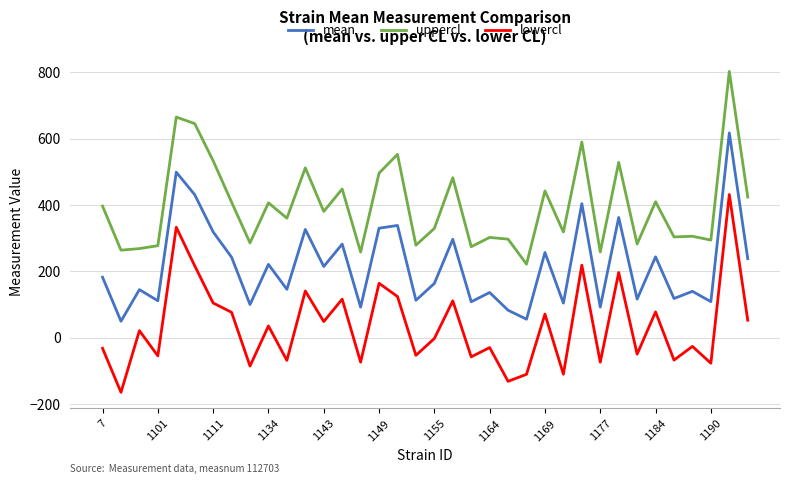

What is the difference between the maximum and minimum values in the uppercl series?

581.0